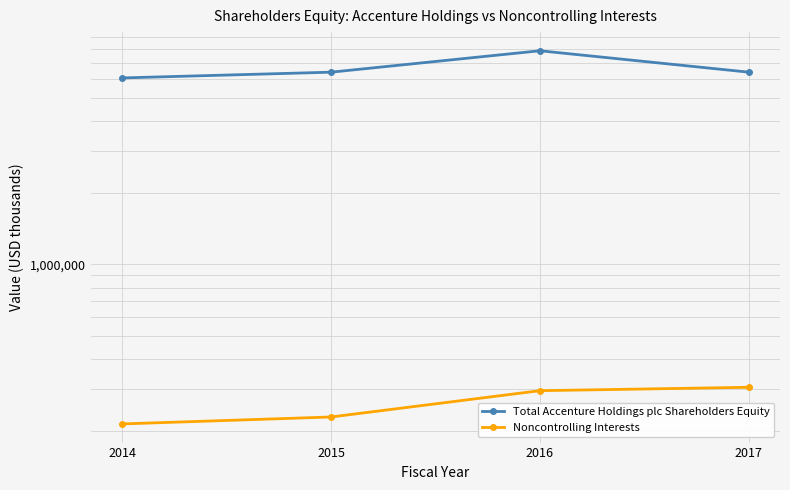

Count the number of categories in the chart.

4